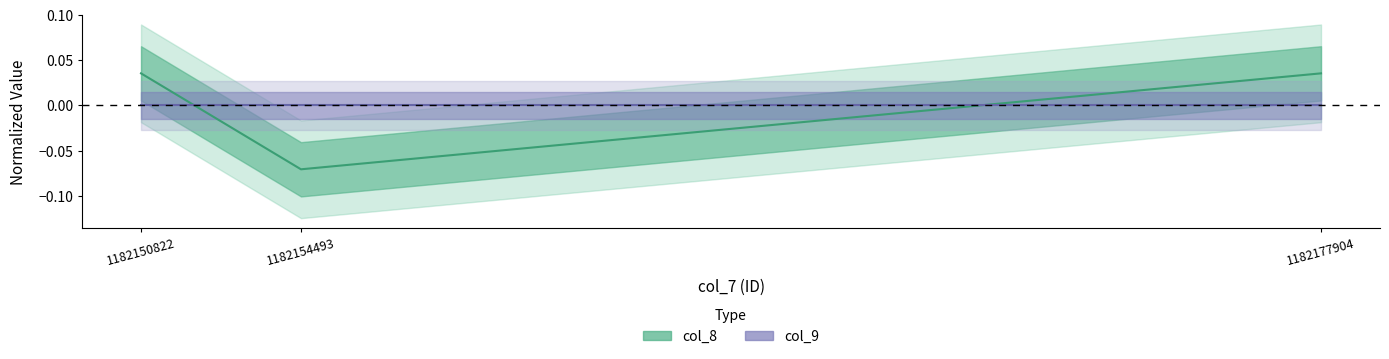

Where is the data nearest to the value 0?

1182150822